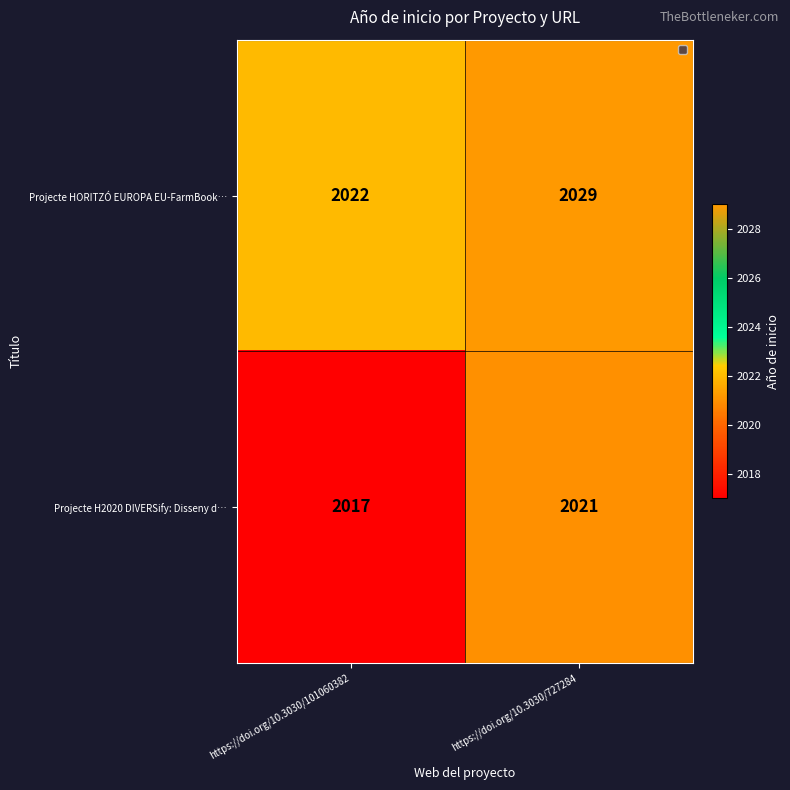

The value of Projecte HORITZÓ EUROPA EU-FarmBook… at https://doi.org/10.3030/101060382 is 769. True or false?

False